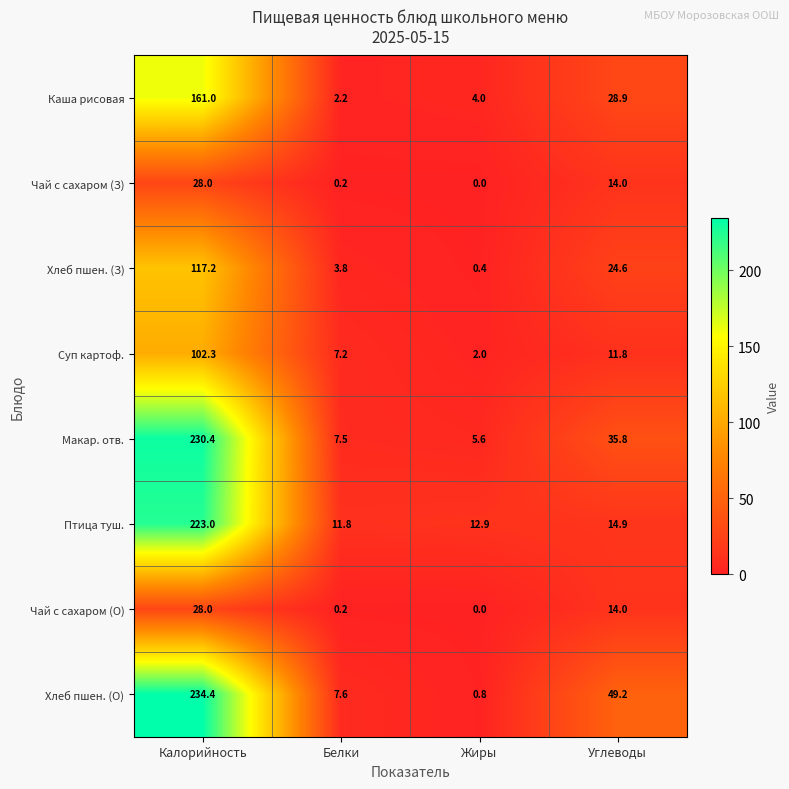

At which label is Макар. отв. closest to 118?

Углеводы